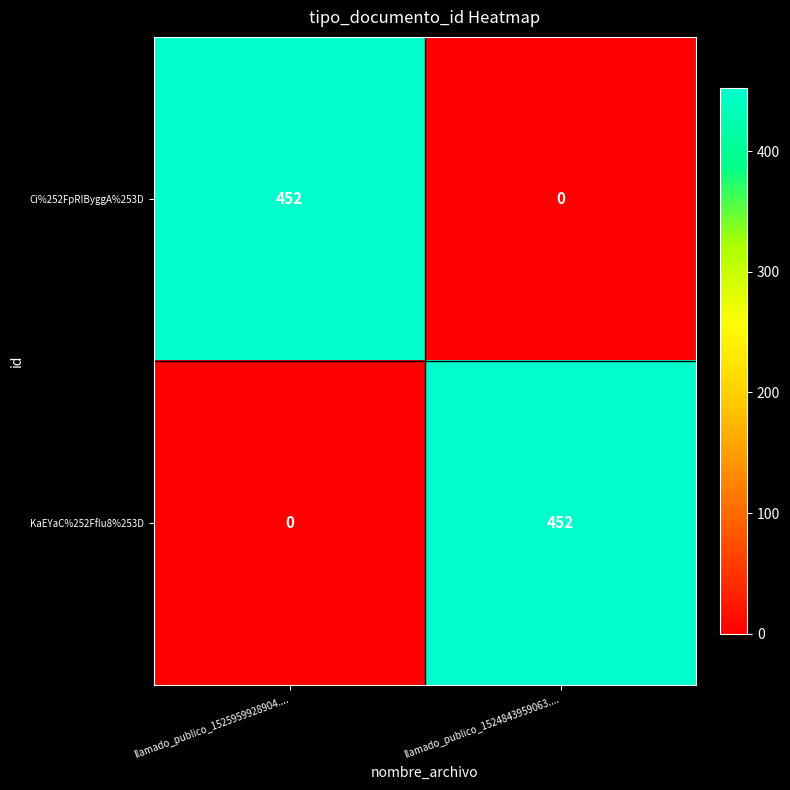

True or false: KaEYaC%252Fflu8%253D has a value of 757 at llamado_publico_1524843959063.....

False